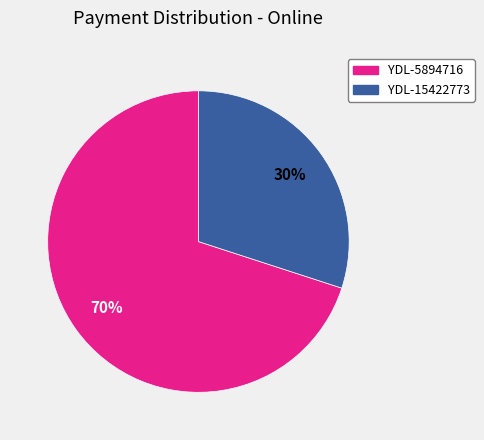

How many segments does this pie chart have?

2